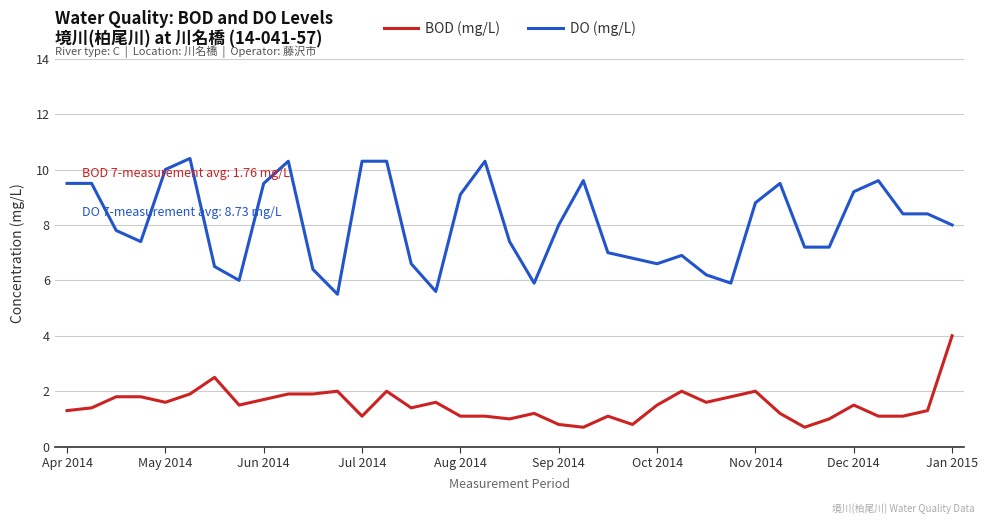

Rank the series by their maximum value, from lowest to highest.

BOD (mg/L), DO (mg/L)